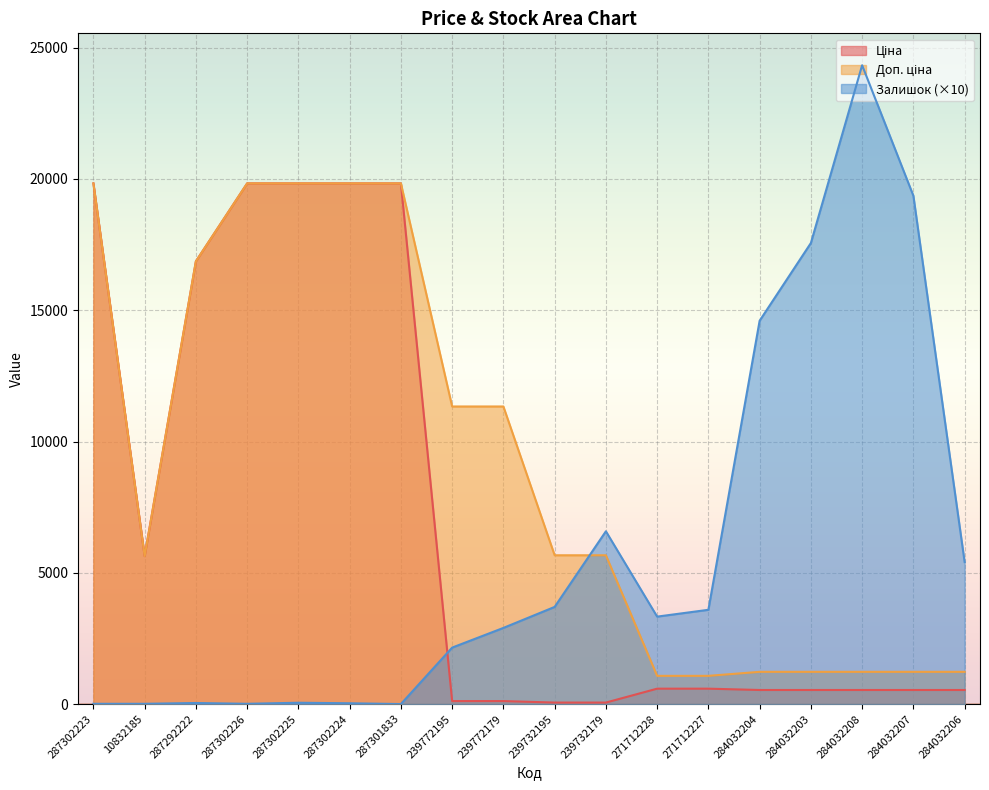

Reading right to left, what are all the values shown in this chart?

Ціна: 284032206=535.4	284032207=535.4	284032208=535.4	284032203=535.4	284032204=535.4	271712227=586.0	271712228=586.0	239732179=56.7	239732195=56.7	239772179=113.3	239772195=113.3	287301833=19831.1	287302224=19831.1	287302225=19831.1	287302226=19831.1	287292222=16863.2	10832185=5636.0	287302223=19831.1
Доп. ціна: 284032206=1227.2	284032207=1227.2	284032208=1227.2	284032203=1227.2	284032204=1227.2	271712227=1074.5	271712228=1074.5	239732179=5667.0	239732195=5667.0	239772179=11334.0	239772195=11334.0	287301833=19831.1	287302224=19831.1	287302225=19831.1	287302226=19831.1	287292222=16863.2	10832185=5636.0	287302223=19831.1
Залишок: 284032206=5410.0	284032207=19360.0	284032208=24330.0	284032203=17560.0	284032204=14600.0	271712227=3590.0	271712228=3330.0	239732179=6580.0	239732195=3700.0	239772179=2900.0	239772195=2150.0	287301833=0.0	287302224=30.0	287302225=50.0	287302226=10.0	287292222=40.0	10832185=10.0	287302223=10.0